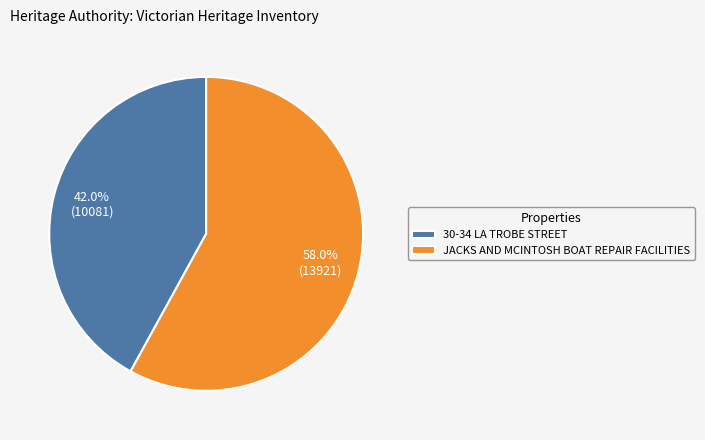

Which category has the smallest portion of the pie?

30-34 LA TROBE STREET